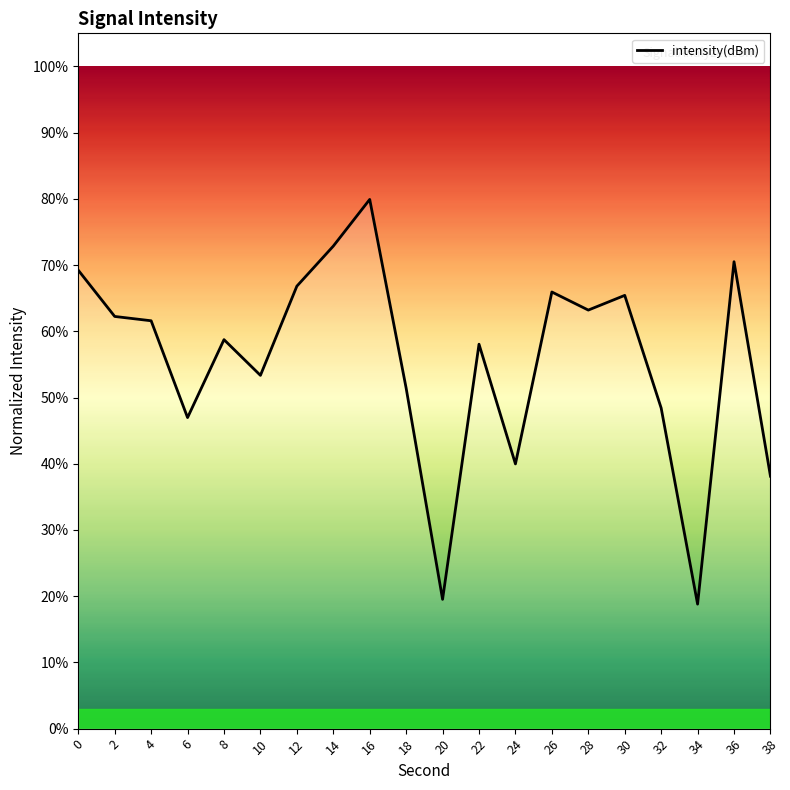

How many values exceed 61?

10